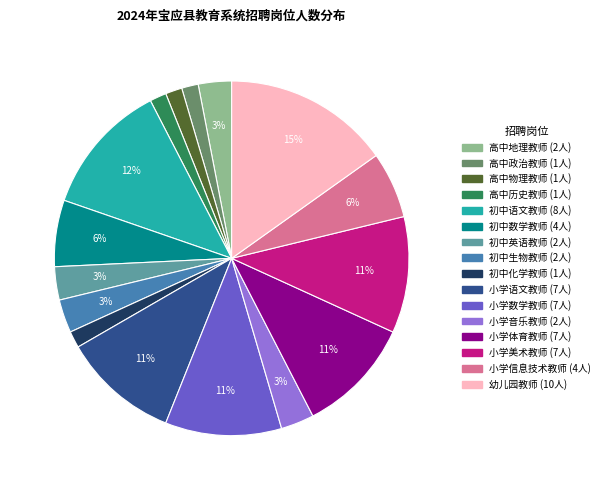

Count the number of slices in the pie.

16